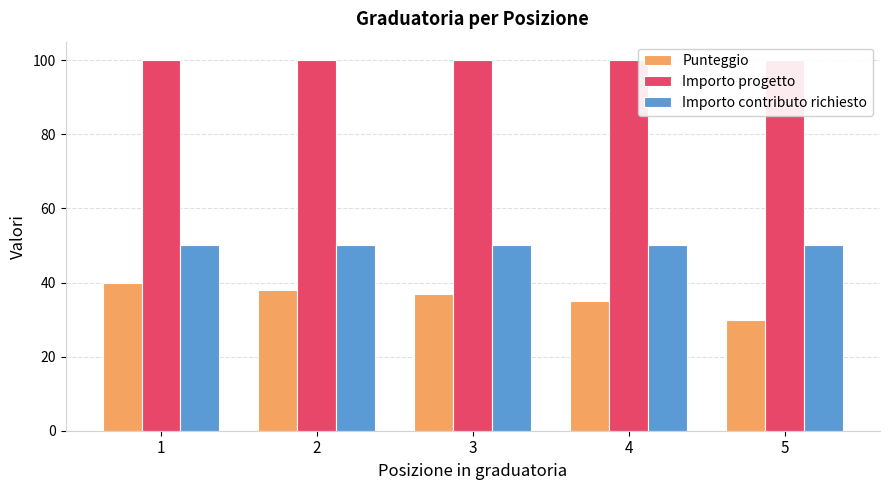

What are all the series names shown in the legend?

Punteggio, Importo progetto, Importo contributo richiesto